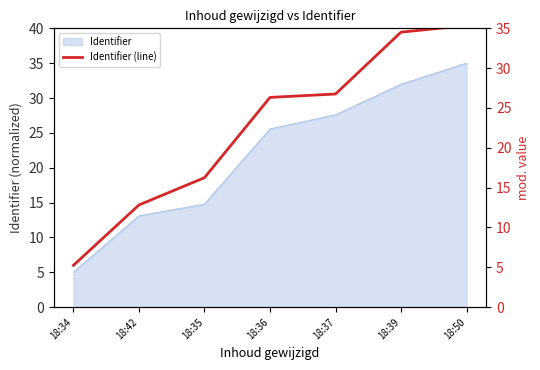

Rank the categories by value from lowest to highest.

18:34, 18:42, 18:35, 18:36, 18:37, 18:39, 18:50